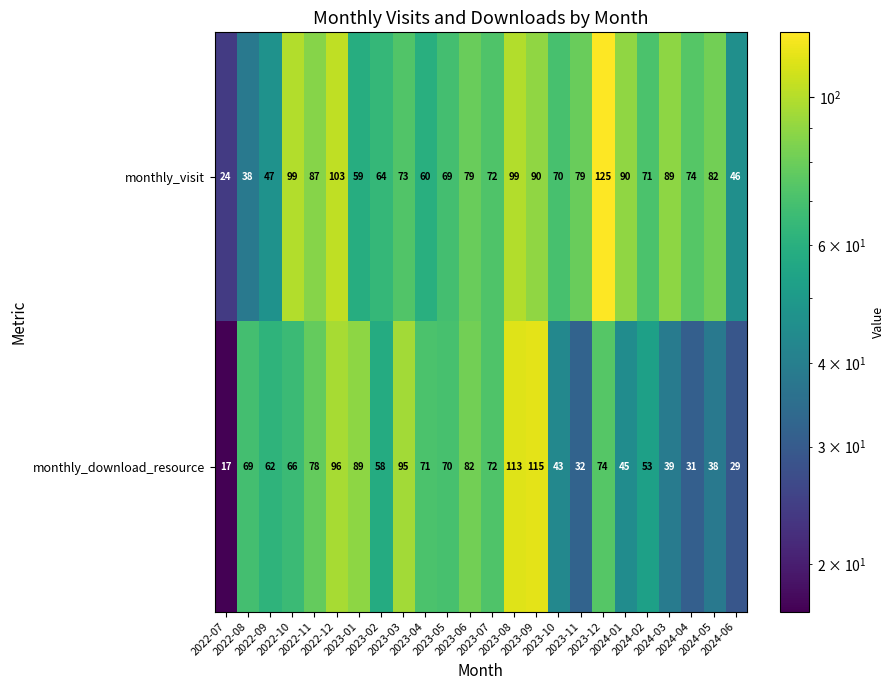

At how many categories does at least one series exceed 48?

22